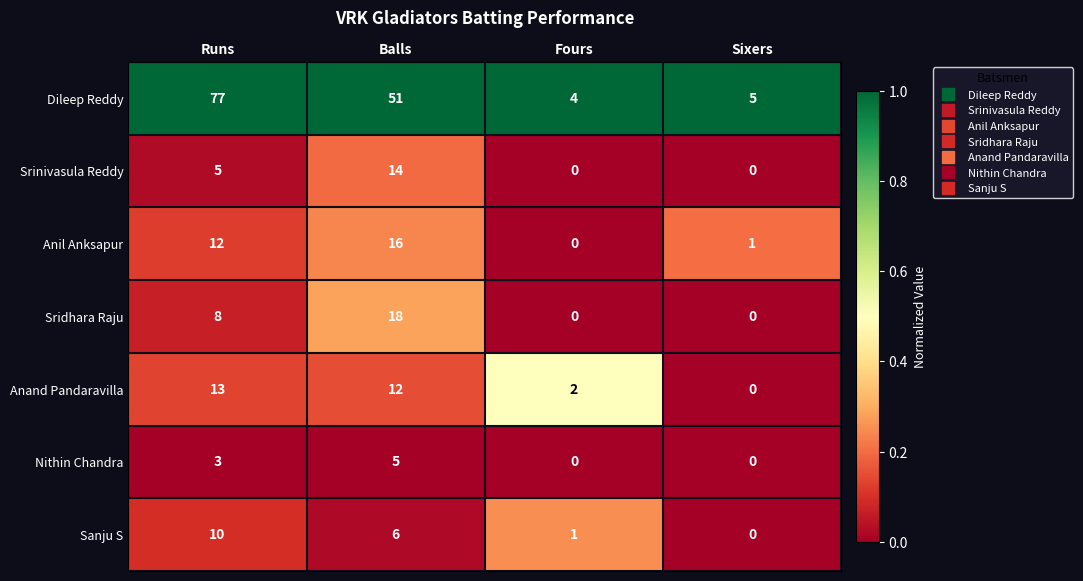

How many distinct data groups are displayed?

7